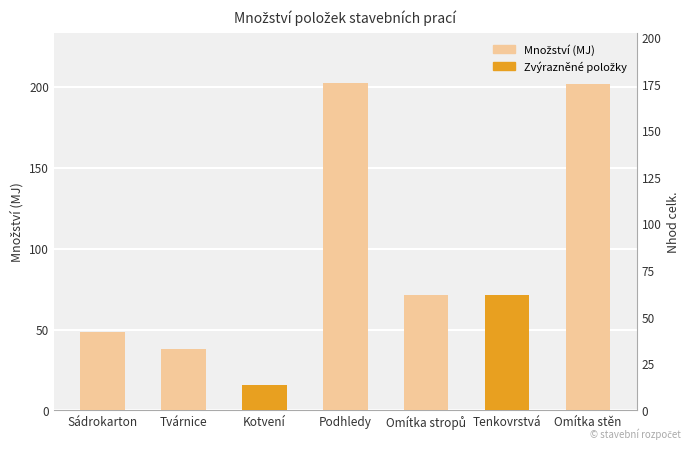

Is it true that the value at Omítka stěn is 301.8?

False